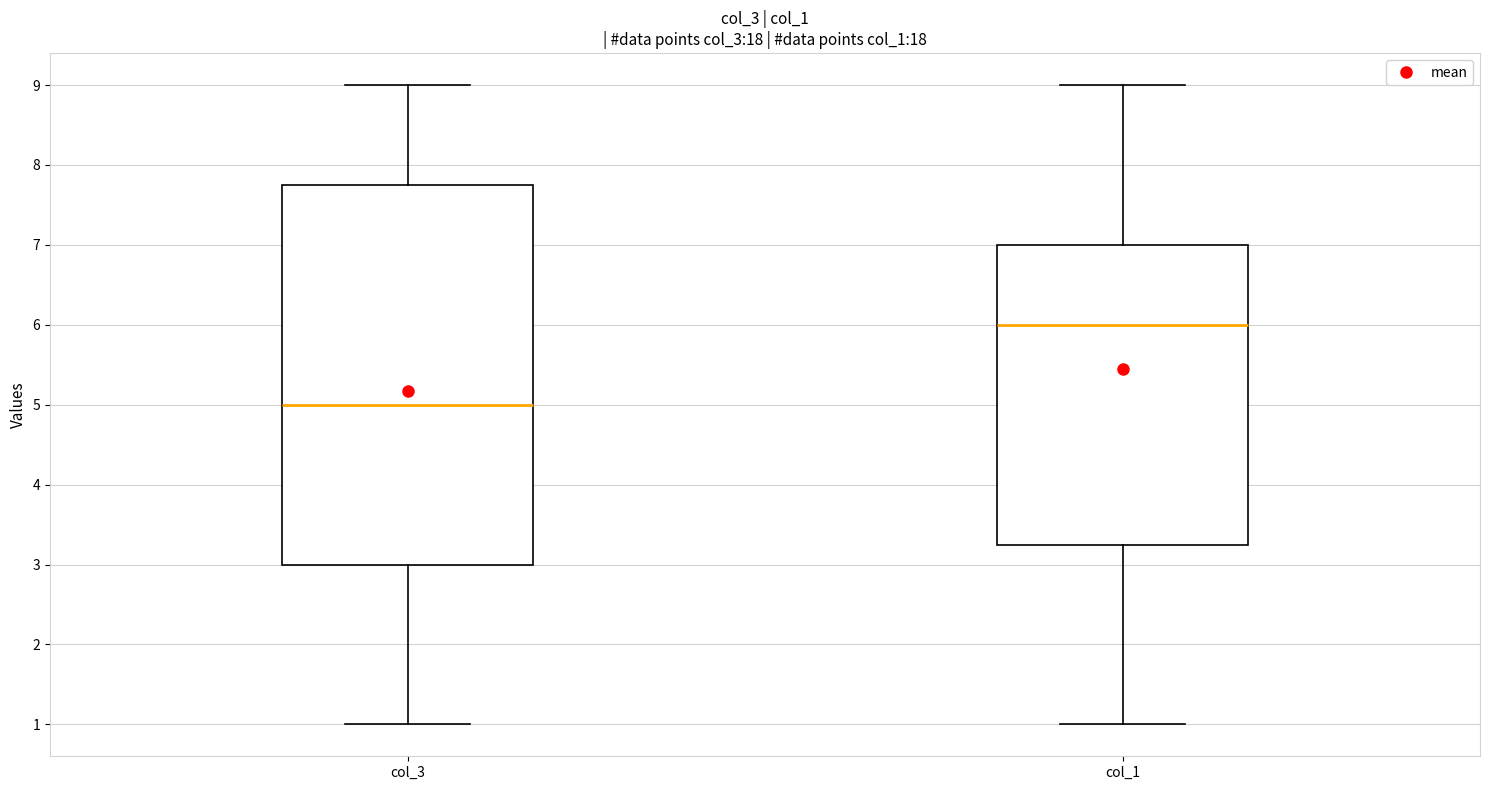

Reading left to right, transcribe this box plot: for each box, give where its median line is, the range the box spans, and where its two whiskers end, as read against the y-axis. The values are not printed on the chart, so give them approximately, as read against the axis.

col_3: median 5.0, box 3.0 to 7.8, whiskers 1.0 to 9.0
col_1: median 6.0, box 3.3 to 7.0, whiskers 1.0 to 9.0